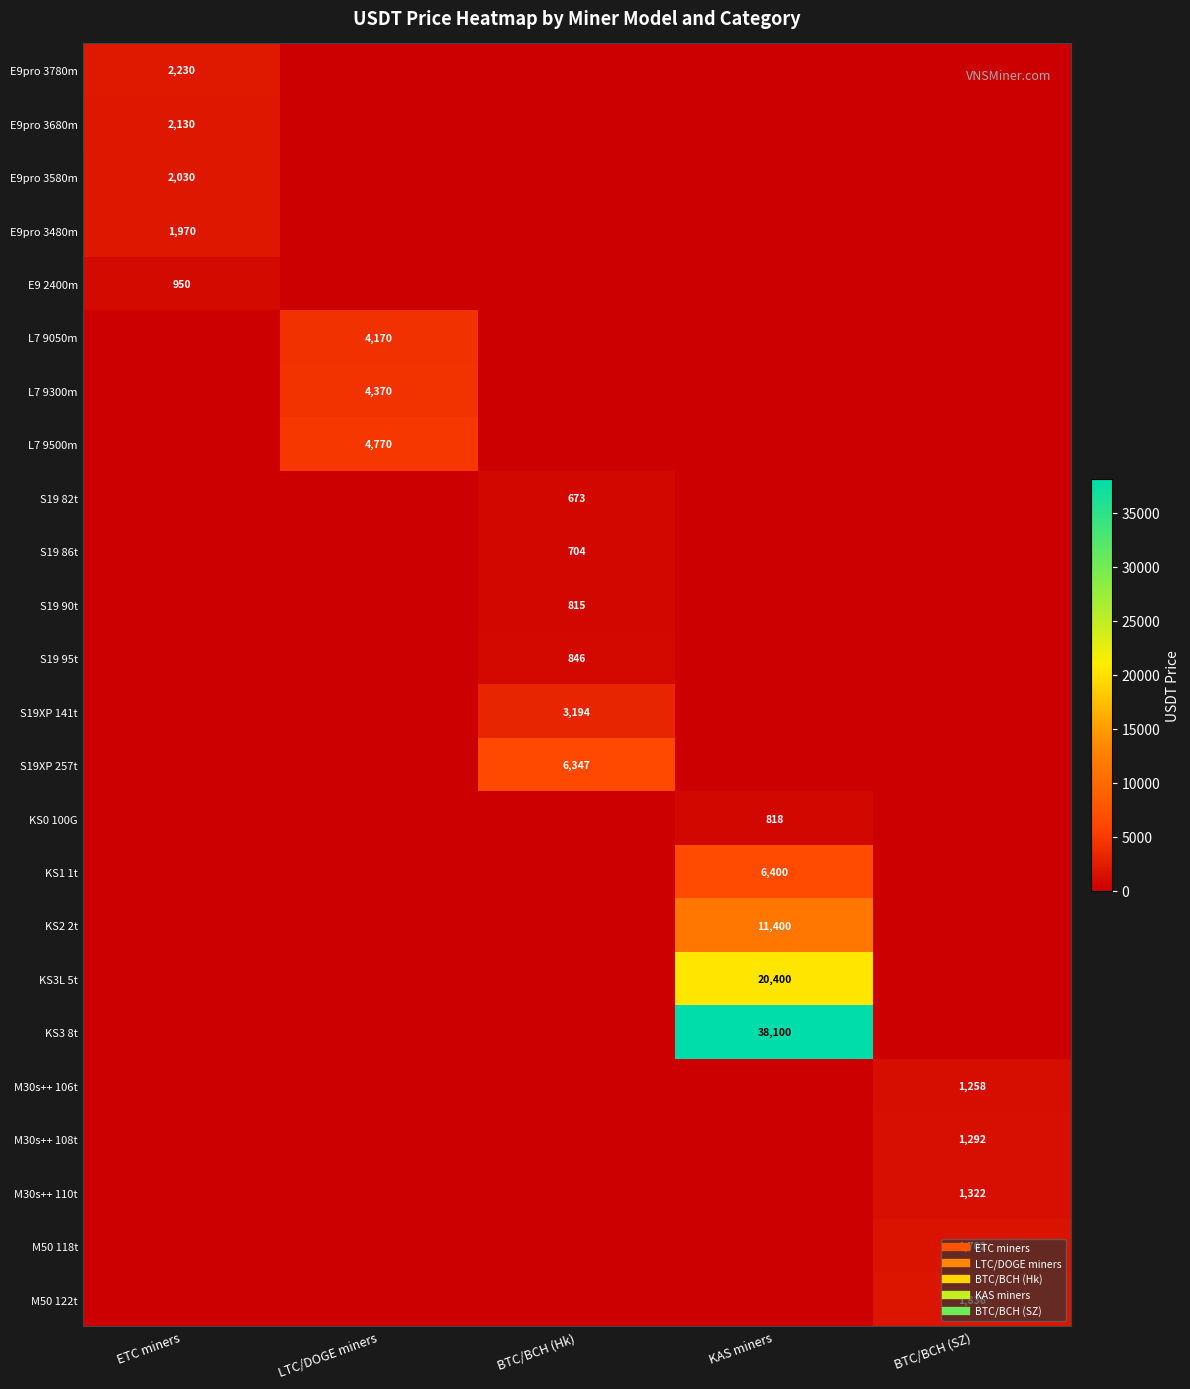

Between LTC/DOGE miners and BTC/BCH (Hk), which series saw the biggest shift?

S19XP 257t